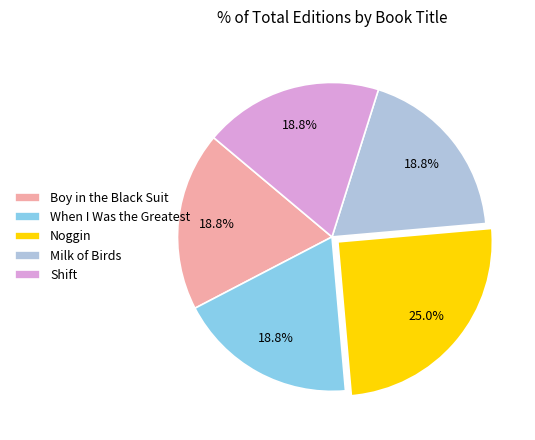

Which slice is the largest?

Noggin